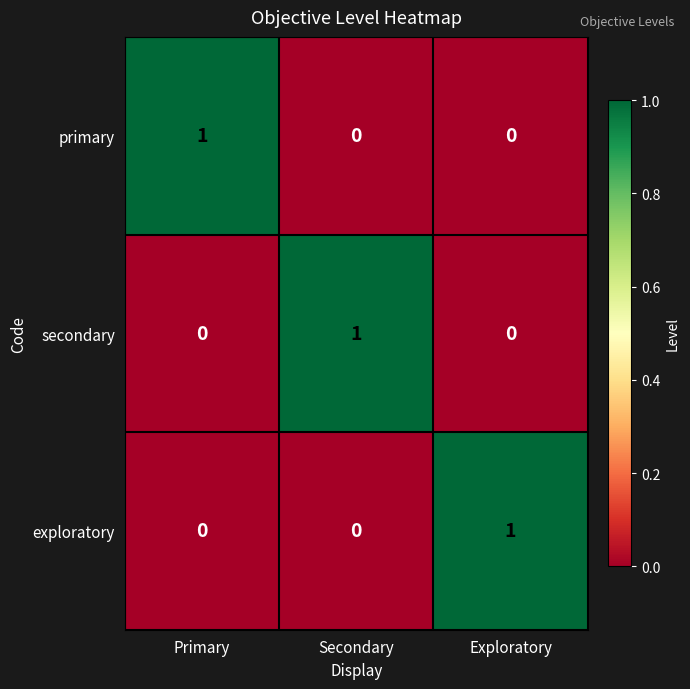

At how many categories does at least one series exceed 0?

3